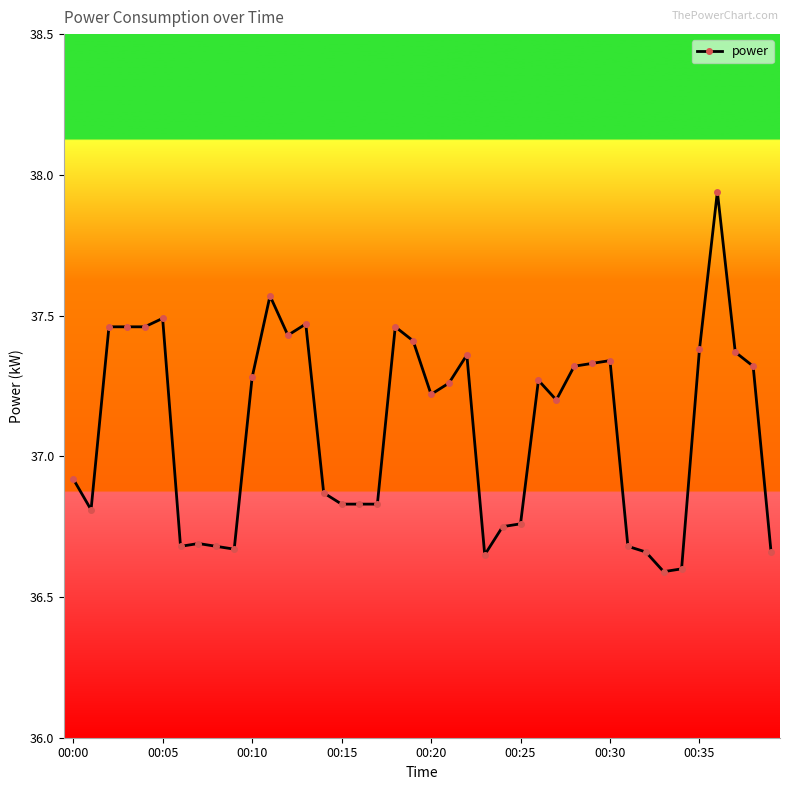

True or false: the data has more than 2 interior local peaks.

True